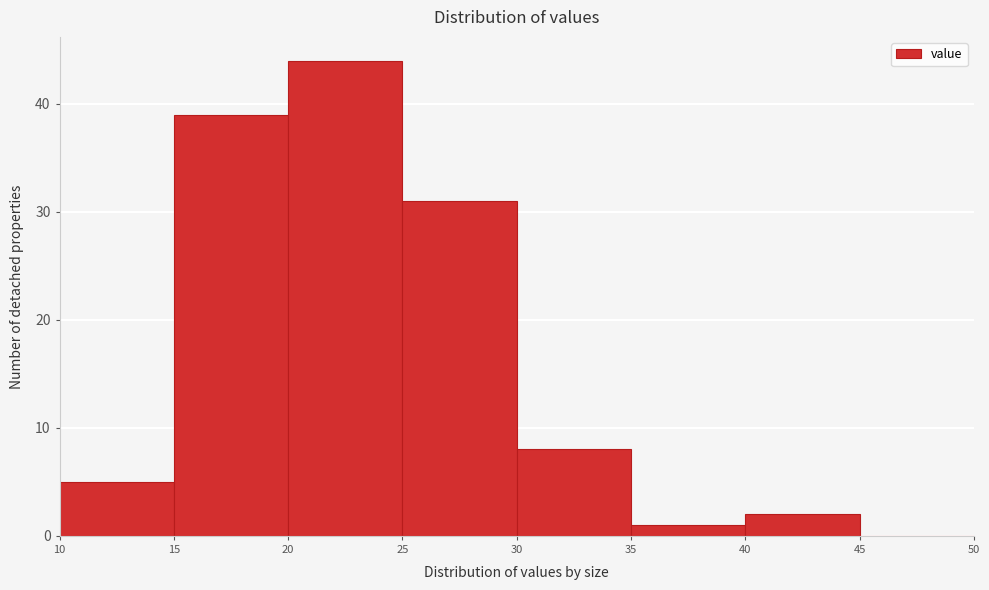

Reading left to right, list every bar in this chart as the range it spans on the x-axis followed by its height. The values are not printed on the chart, so give them approximately, as read against the axis.

10 to 15: 5
15 to 20: 39
20 to 25: 44
25 to 30: 31
30 to 35: 8
35 to 40: 1
40 to 45: 2
45 to 50: 0